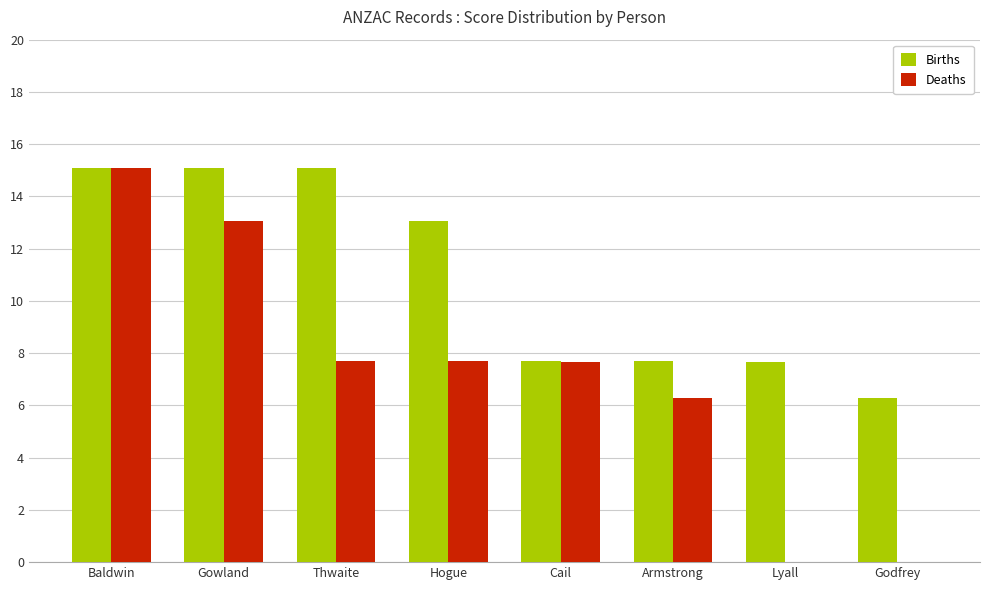

What is the sum of all Deaths values?

57.5